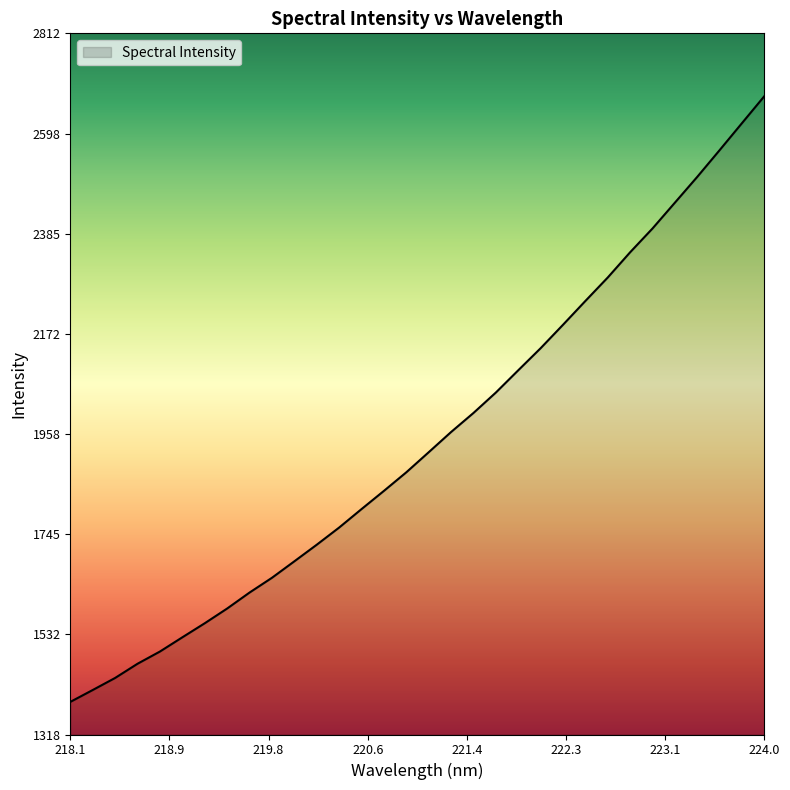

What is the greatest value displayed?

2678.4